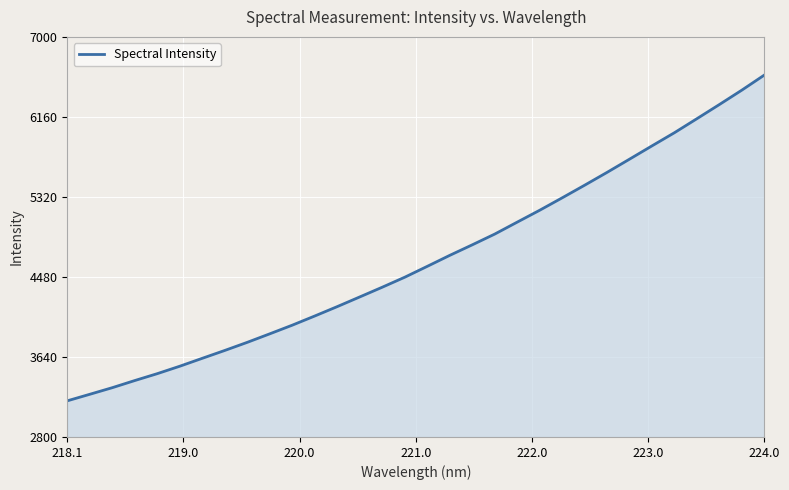

What is the smallest value displayed?

3179.4